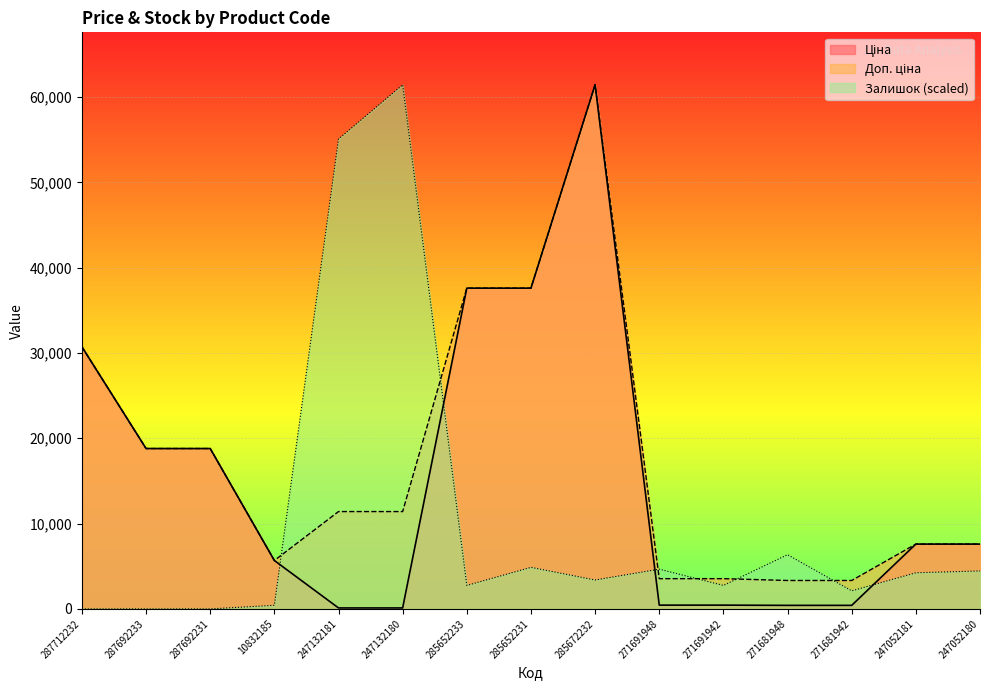

What is the difference between the maximum and minimum values in the Ціна series?

61320.2